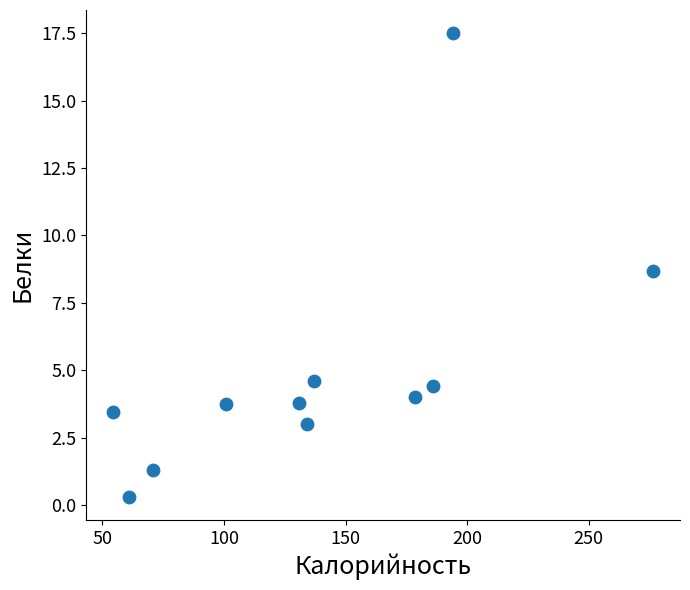

What is the average X value?

138.6